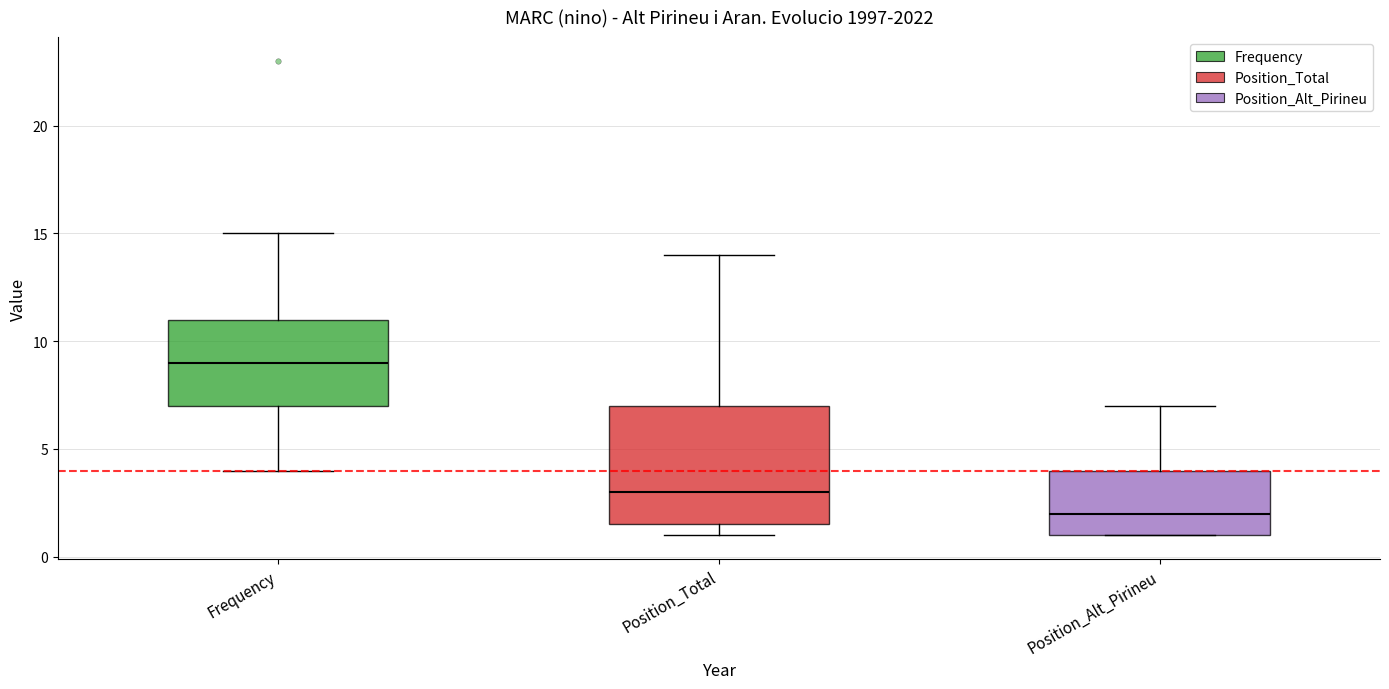

Which box is the tallest, from its lower edge to its upper edge?

Position_Total